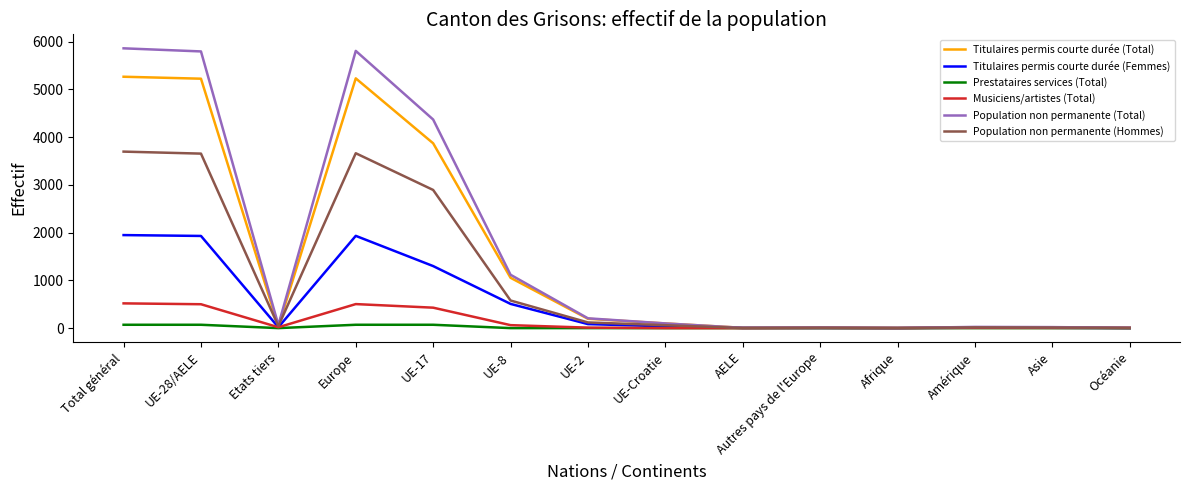

Is it true that Titulaires permis courte durée (Femmes) equals 18 at Etats tiers?

True